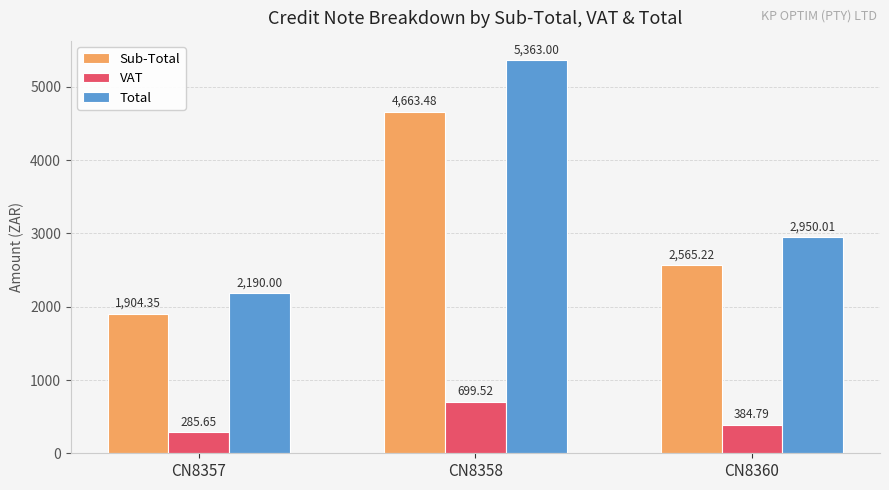

What is the difference between the Total values at CN8360 and CN8358?

2413.0